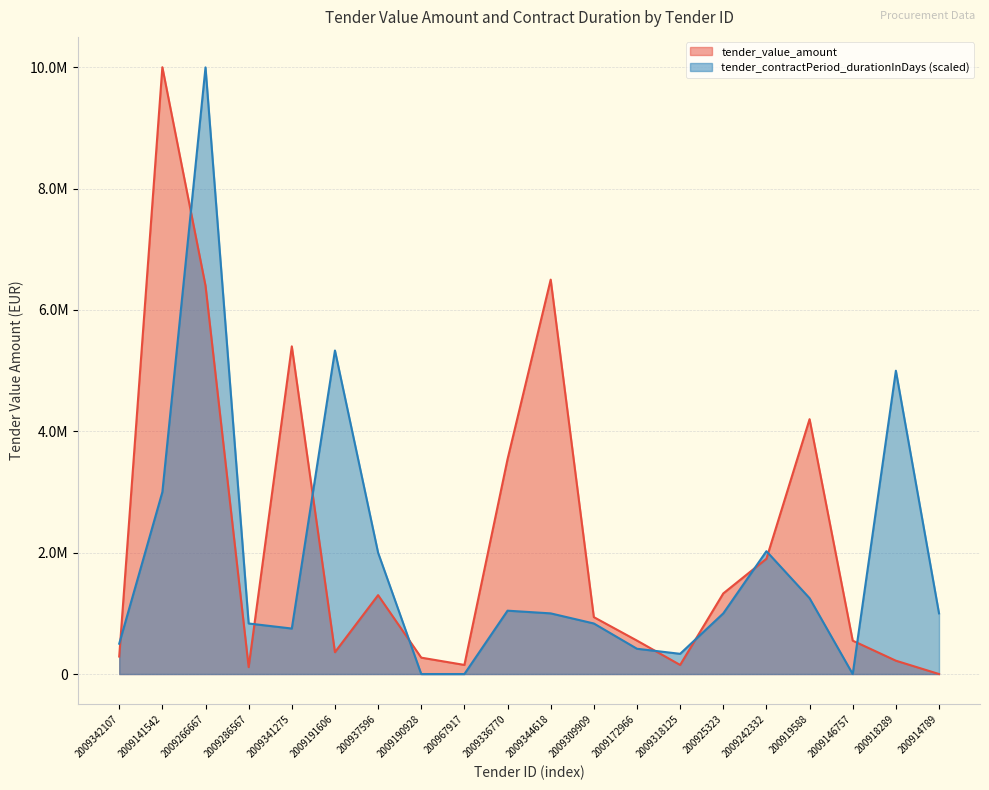

List the series in order of their overall mean, lowest first.

tender_contractPeriod_durationInDays (scaled), tender_value_amount